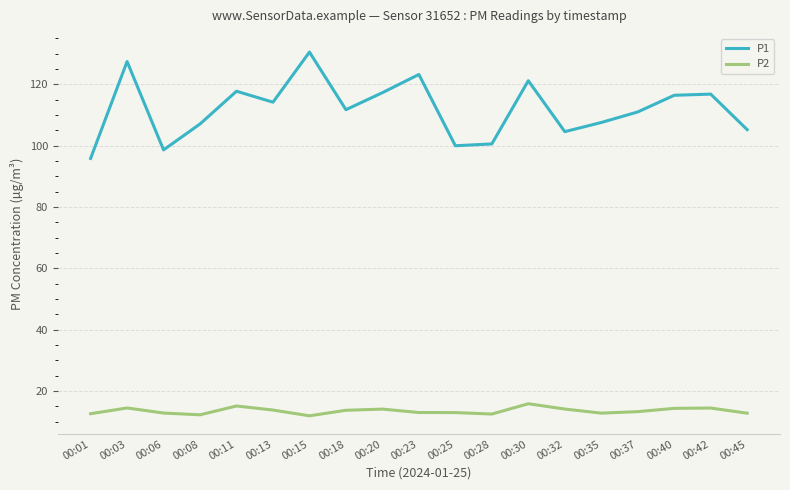

Which category has the lowest value in the P1 series?

00:01